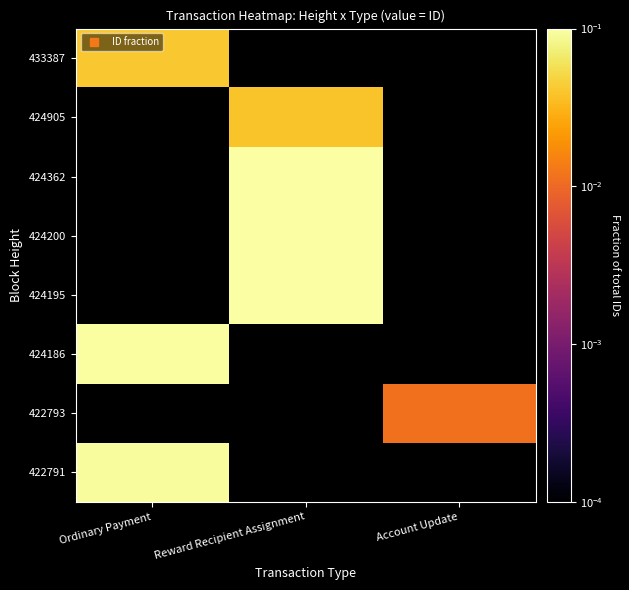

Is it true that 424905 equals 0.0 at Reward Recipient Assignment?

True